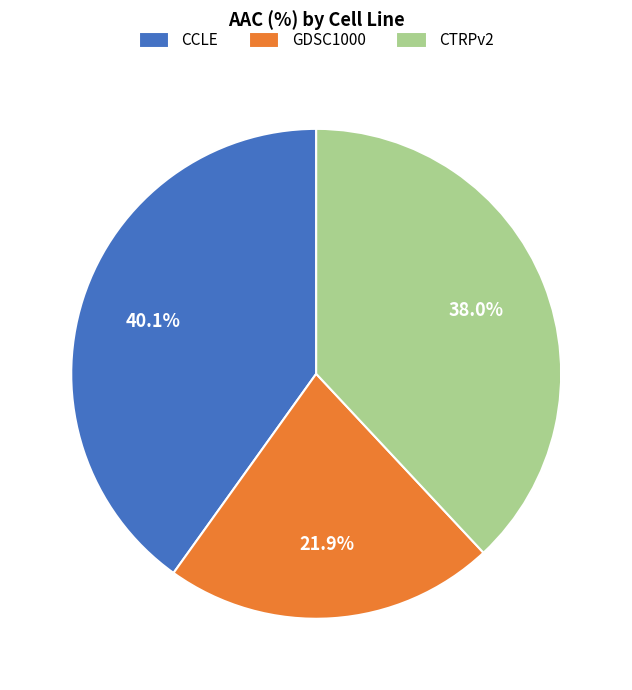

What is the total percentage of GDSC1000 and CCLE?

62.0%